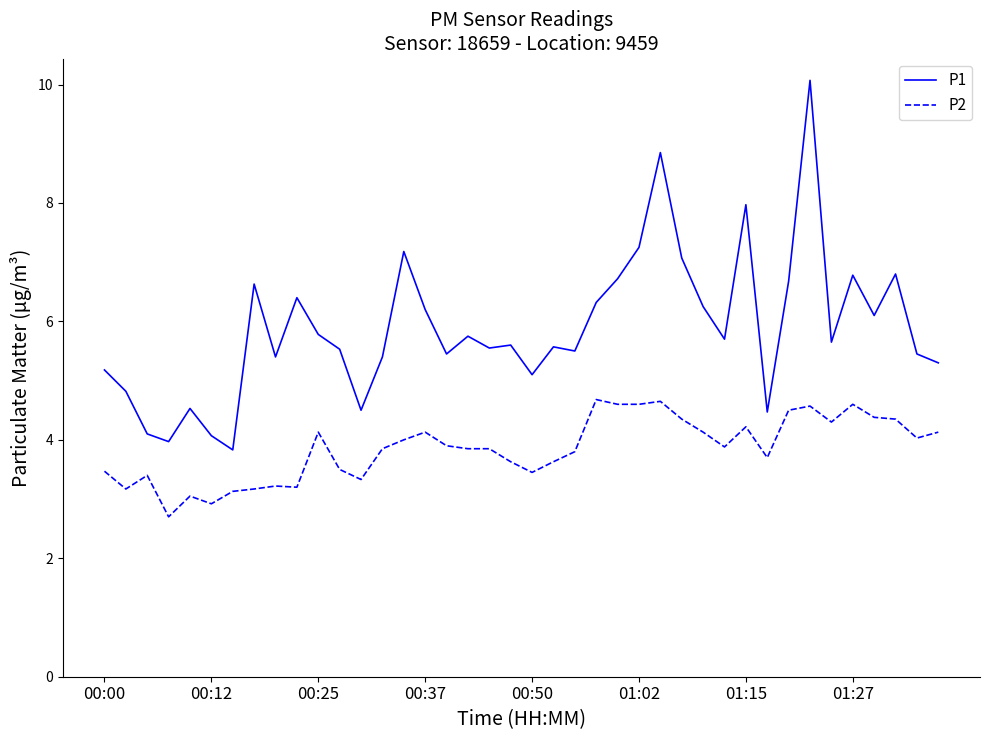

Which series has the largest range (max minus min)?

P1